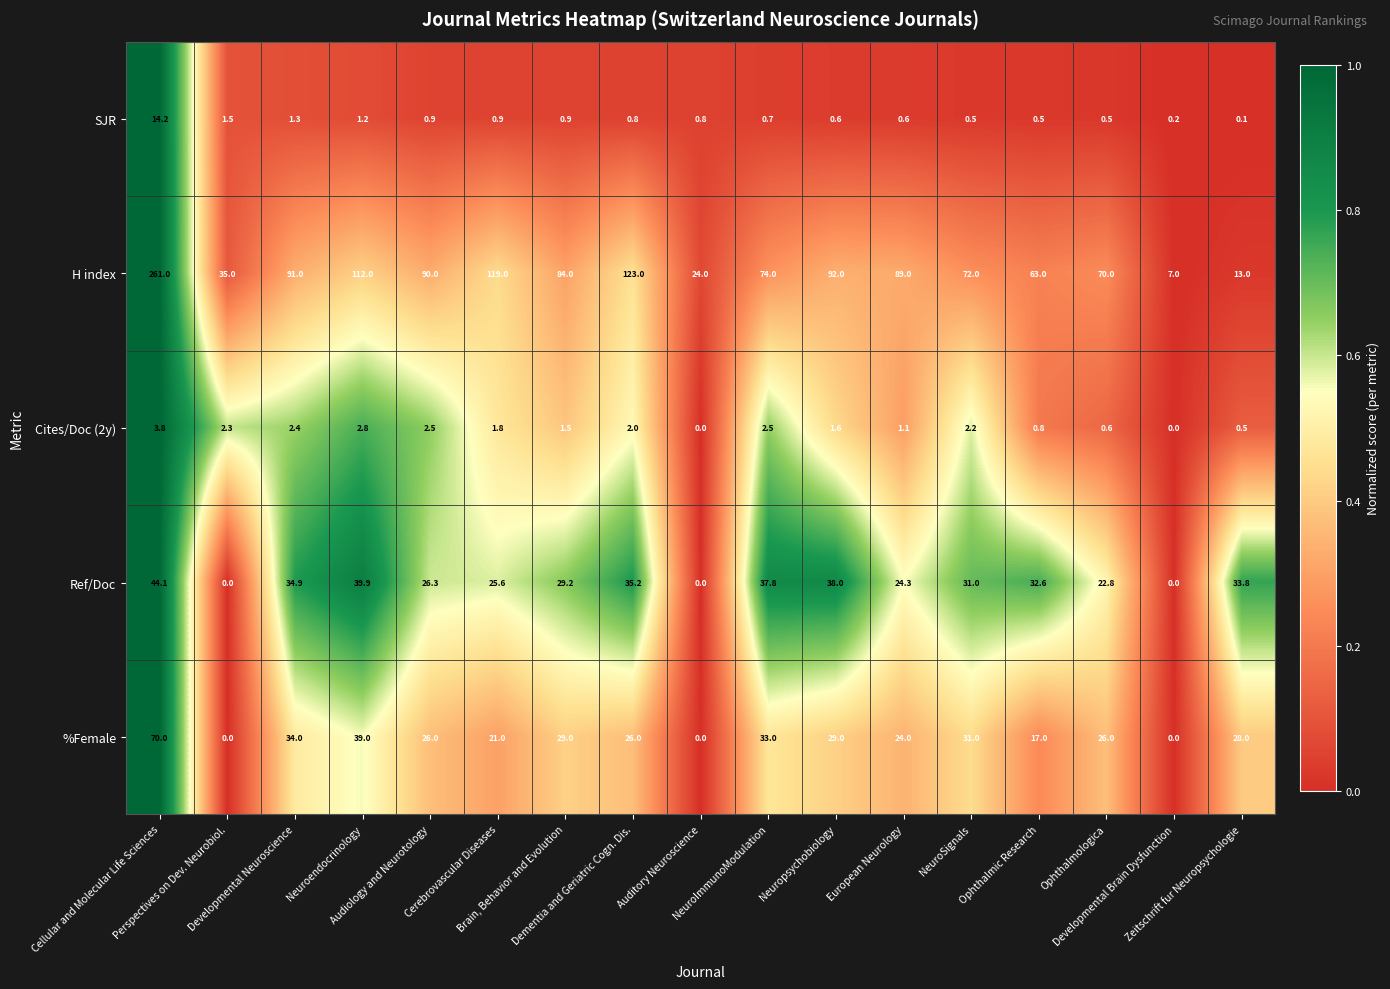

At how many categories does at least one series exceed 36?

13